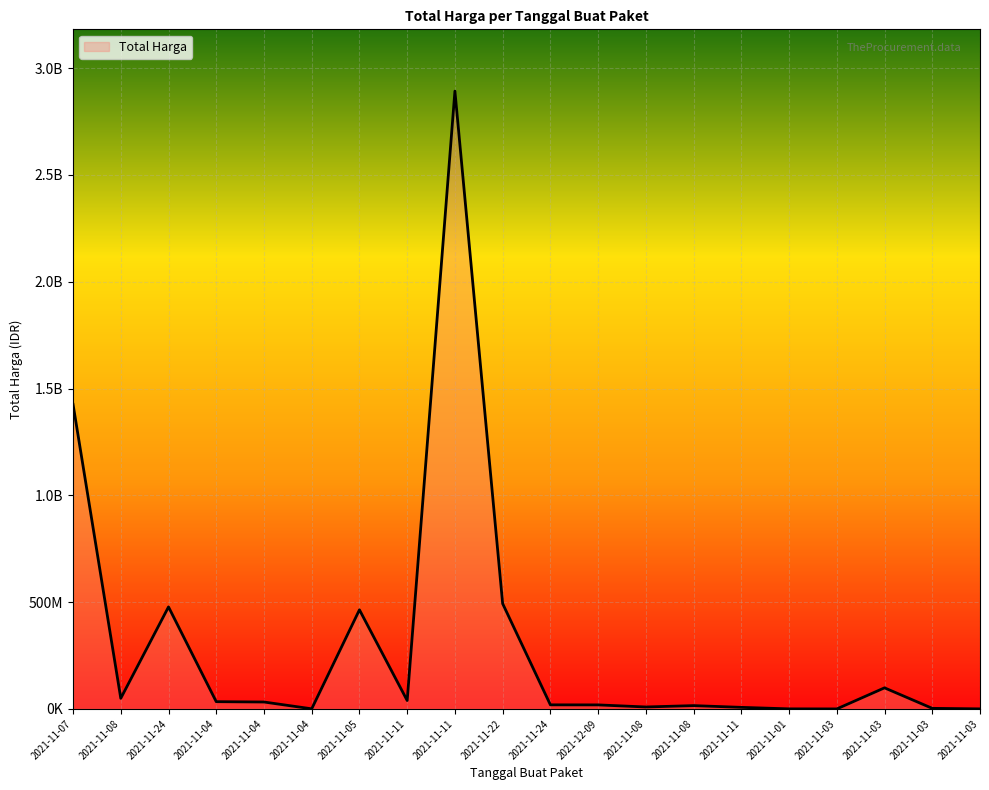

Reading right to left, extract all data points from this chart.

2021-11-03=265000	2021-11-03=2772000	2021-11-03=98772570	2021-11-03=78000	2021-11-01=333600	2021-11-11=7401240	2021-11-08=15513960	2021-11-08=9180000	2021-12-09=18900000	2021-11-24=19175000	2021-11-22=493000000	2021-11-11=2892122000	2021-11-11=39440000	2021-11-05=464002100	2021-11-04=577875	2021-11-04=32441200	2021-11-04=34000000	2021-11-24=477600000	2021-11-08=49730040	2021-11-07=1425867900